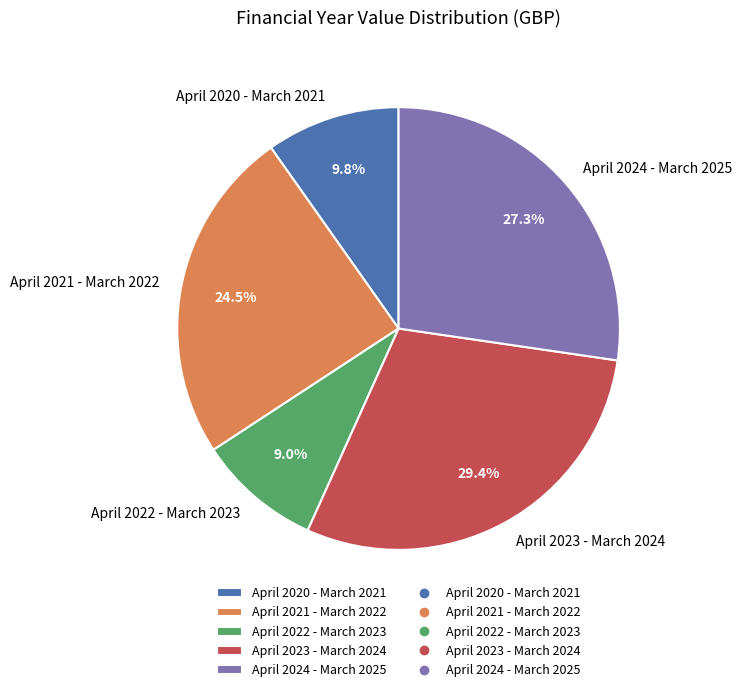

To the nearest percent, what is the average slice percentage?

20%